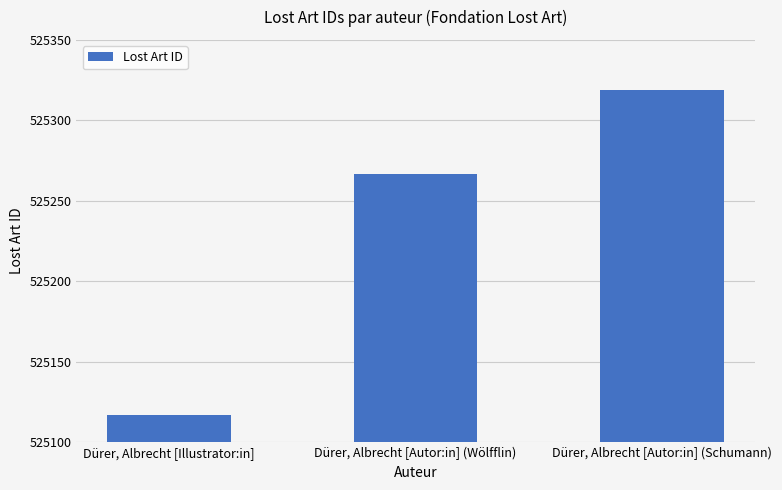

What is the approximate value at Dürer, Albrecht [Autor:in] (Wölfflin), to the nearest 5?

525265